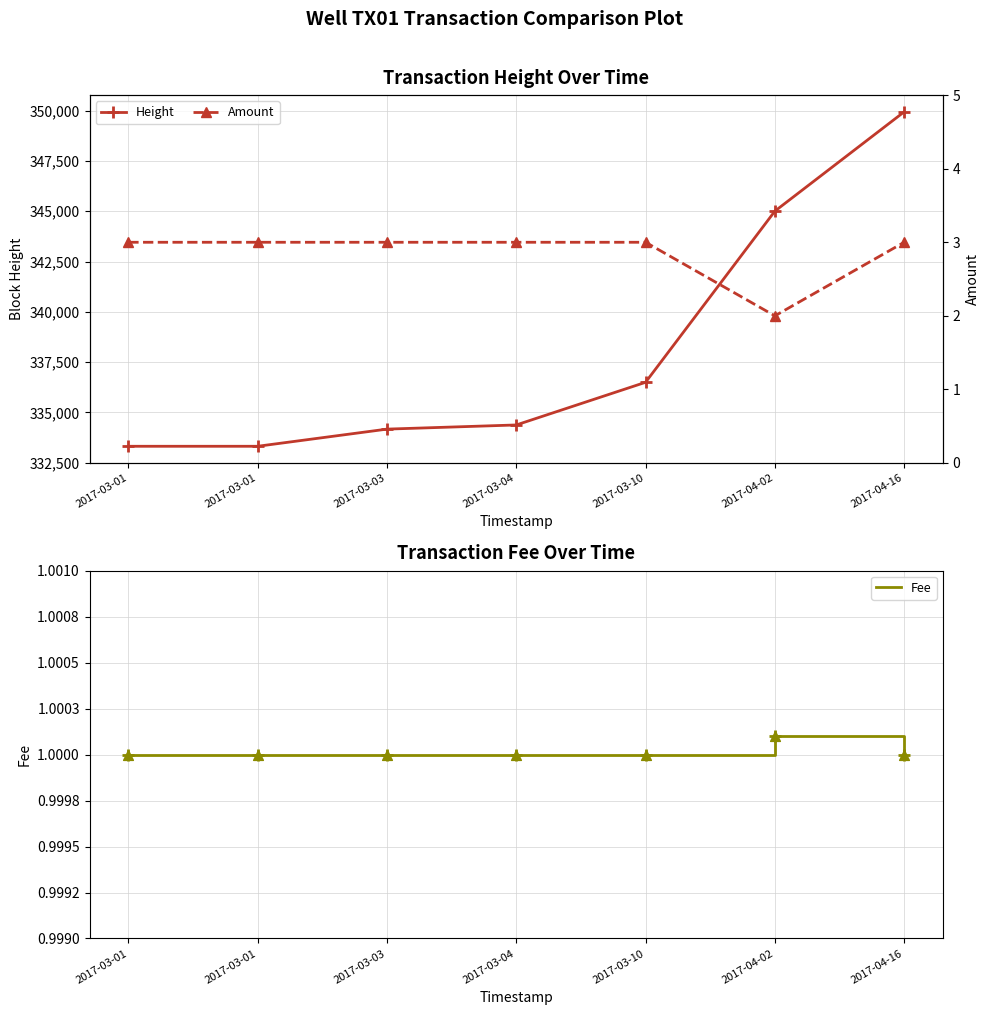

Which series contains the highest Y value?

Height